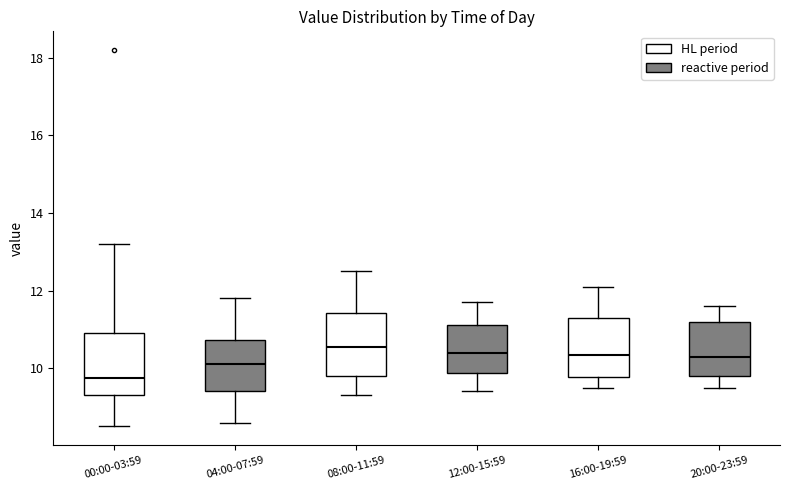

Reading left to right, read every box against the y-axis: the position of its median line, the range the box covers, and the ends of its whiskers. The values are not printed on the chart, so give them approximately, as read against the axis.

00:00-03:59: median 9.8, box 9.4 to 11.0, whiskers 8.6 to 13.2
04:00-07:59: median 10.2, box 9.4 to 10.8, whiskers 8.6 to 11.8
08:00-11:59: median 10.6, box 9.8 to 11.4, whiskers 9.4 to 12.6
12:00-15:59: median 10.4, box 9.8 to 11.2, whiskers 9.4 to 11.8
16:00-19:59: median 10.4, box 9.8 to 11.4, whiskers 9.6 to 12.2
20:00-23:59: median 10.4, box 9.8 to 11.2, whiskers 9.6 to 11.6